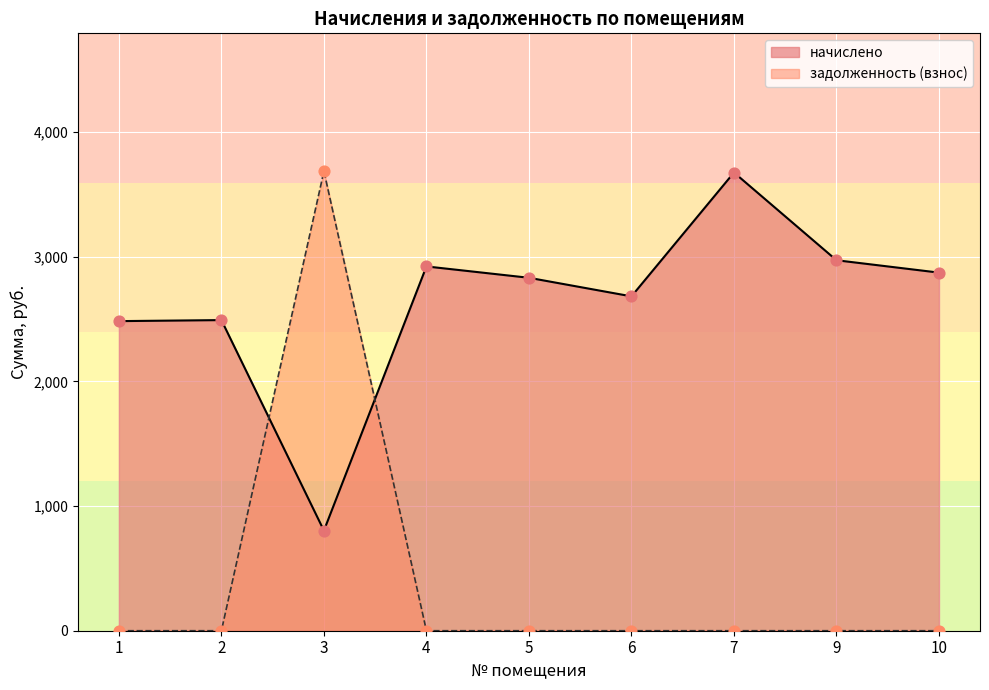

What are all the series names shown in the legend?

начислено, задолженность (взнос)